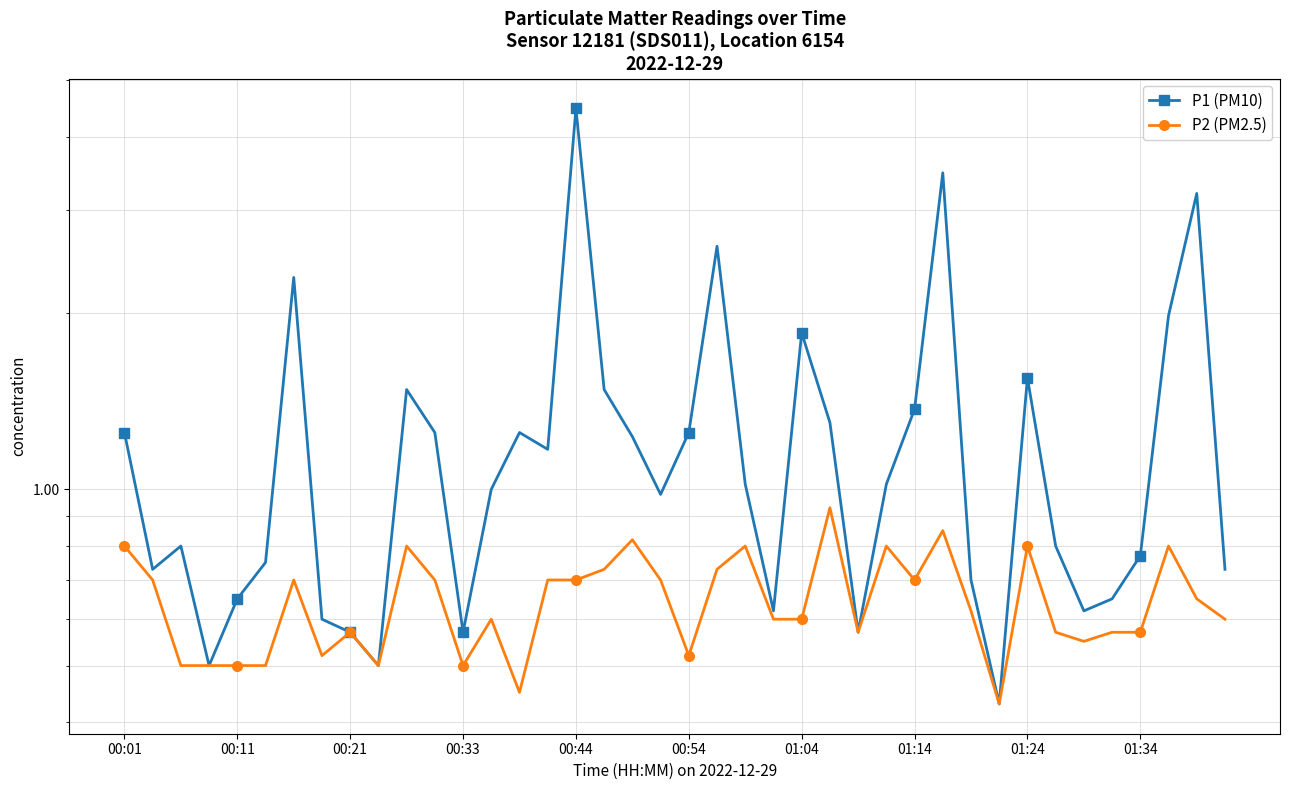

What is the minimum value for P1 (PM10)?

0.4